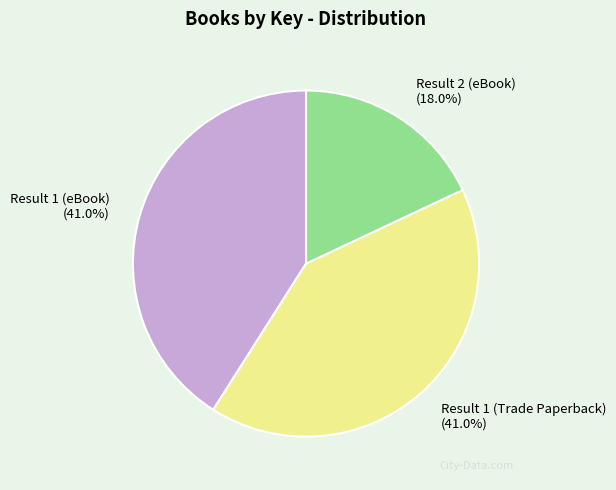

The Result 1 (Trade Paperback) slice represents 41% of the pie. True or false?

True